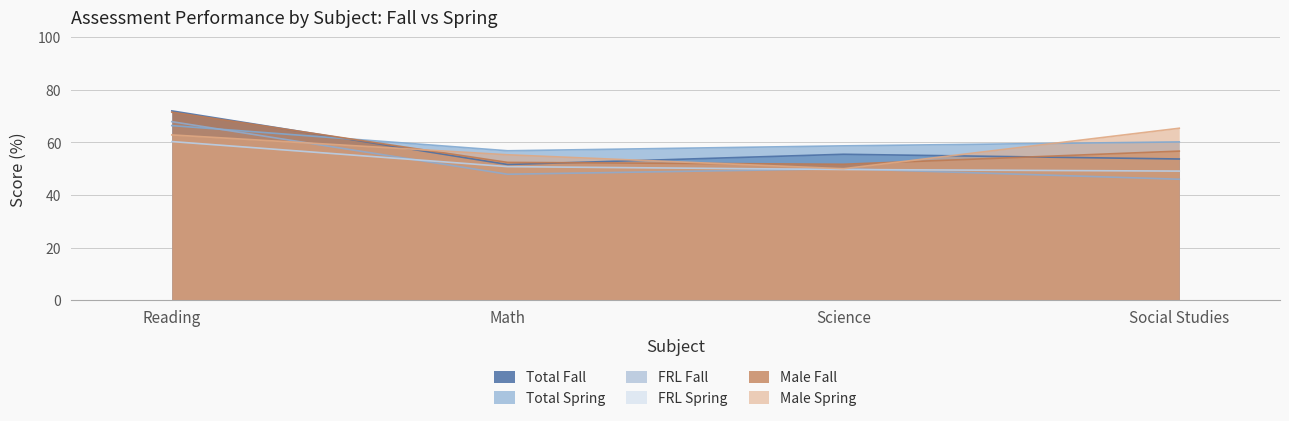

After their last crossing, which series has the higher values: Male Spring or FRL Fall?

Male Spring